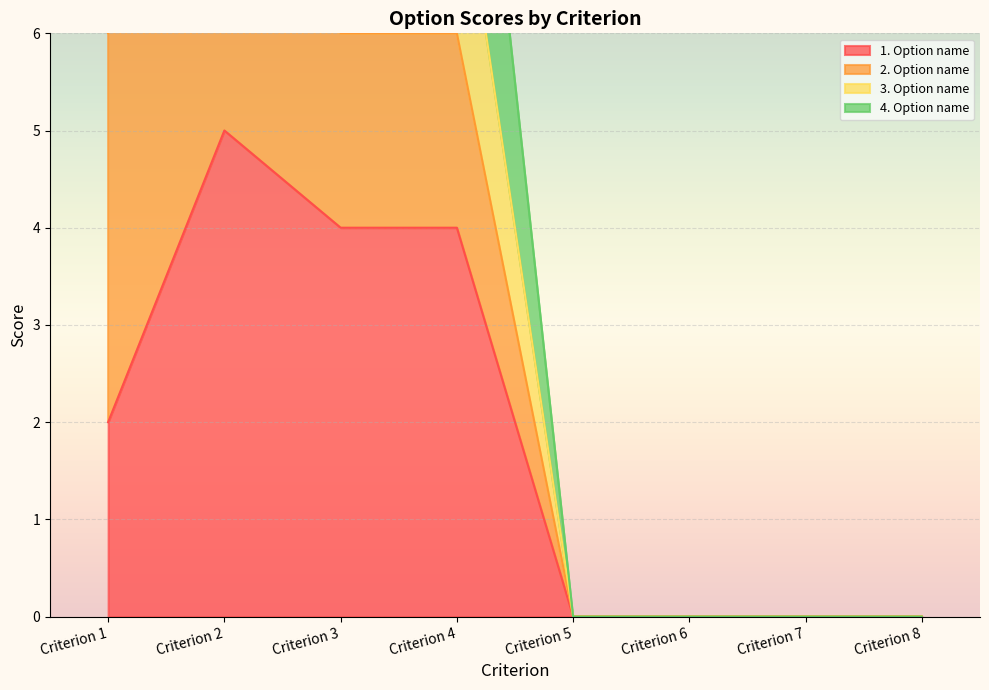

Is the value of 1. Option name at Criterion 8 greater than the value of 4. Option name at Criterion 7?

No